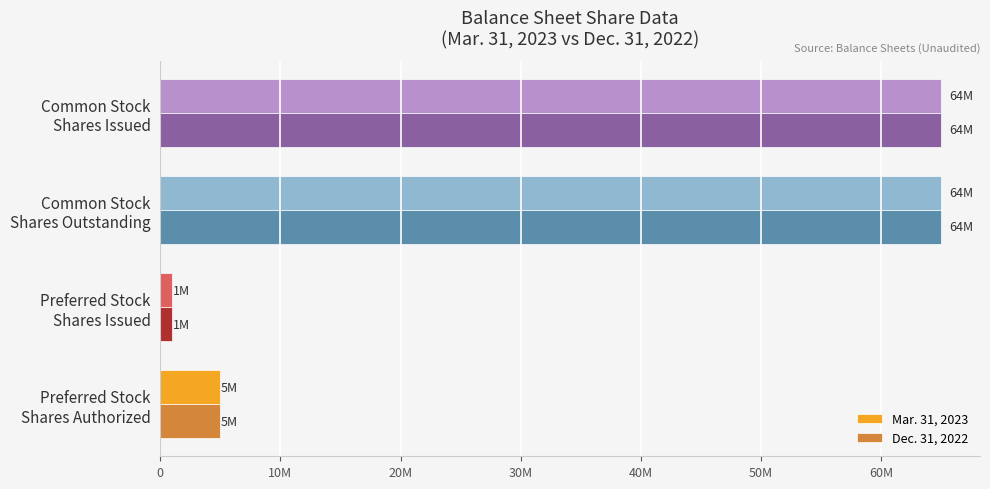

Which series has the largest range (max minus min)?

Mar. 31, 2023